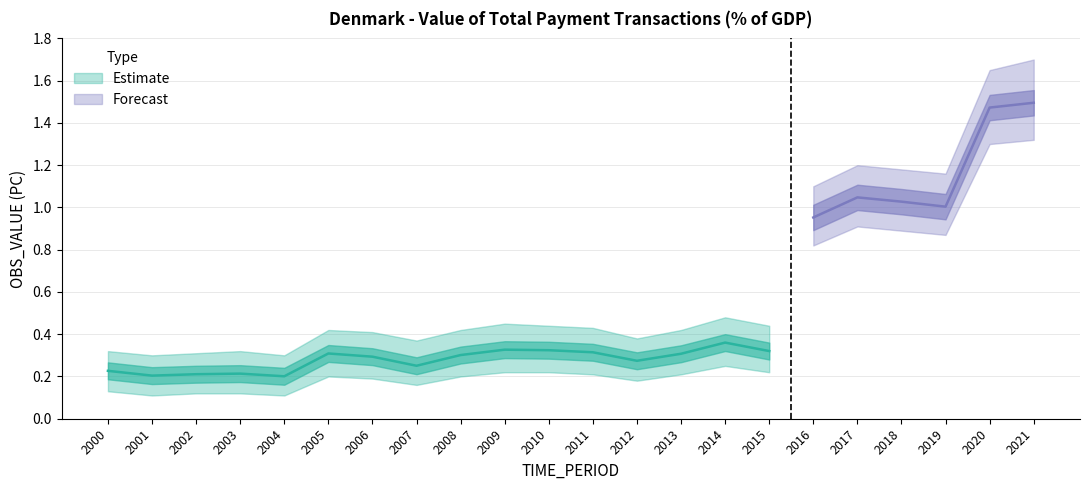

What is the difference between the second highest and second lowest values in the OBS_VALUE series?

1.3